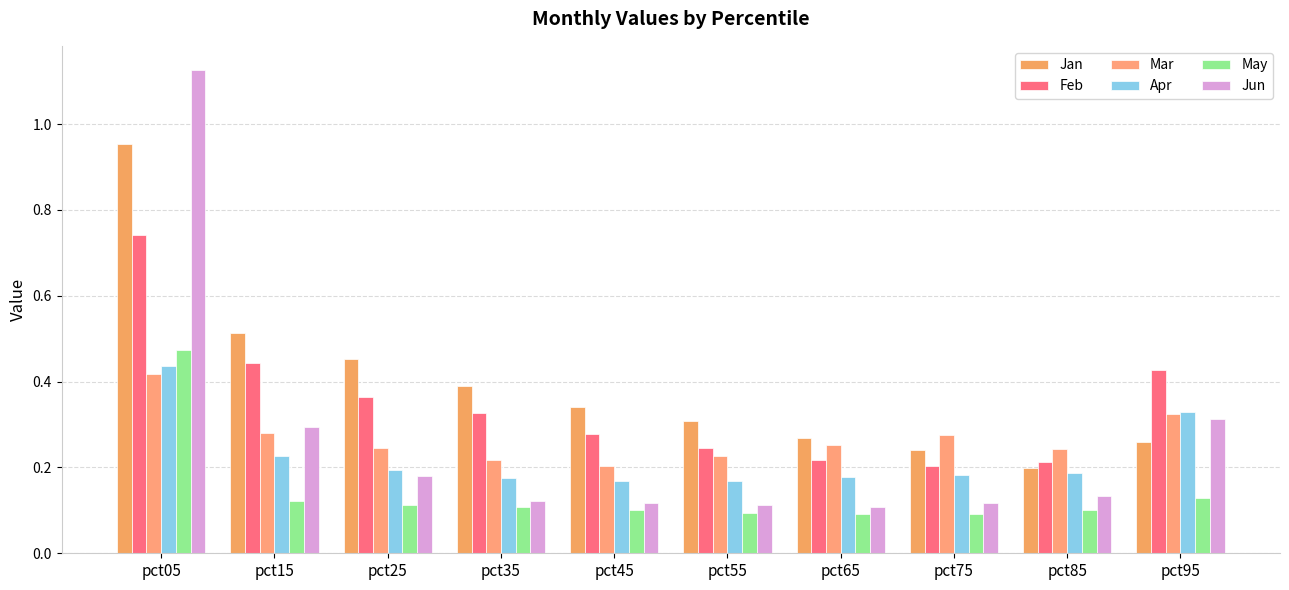

Reading left to right, transcribe all the data shown in this chart.

Jan: pct05=1.0	pct15=0.5	pct25=0.5	pct35=0.4	pct45=0.3	pct55=0.3	pct65=0.3	pct75=0.2	pct85=0.2	pct95=0.3
Feb: pct05=0.7	pct15=0.4	pct25=0.4	pct35=0.3	pct45=0.3	pct55=0.2	pct65=0.2	pct75=0.2	pct85=0.2	pct95=0.4
Mar: pct05=0.4	pct15=0.3	pct25=0.2	pct35=0.2	pct45=0.2	pct55=0.2	pct65=0.3	pct75=0.3	pct85=0.2	pct95=0.3
Apr: pct05=0.4	pct15=0.2	pct25=0.2	pct35=0.2	pct45=0.2	pct55=0.2	pct65=0.2	pct75=0.2	pct85=0.2	pct95=0.3
May: pct05=0.5	pct15=0.1	pct25=0.1	pct35=0.1	pct45=0.1	pct55=0.1	pct65=0.1	pct75=0.1	pct85=0.1	pct95=0.1
Jun: pct05=1.1	pct15=0.3	pct25=0.2	pct35=0.1	pct45=0.1	pct55=0.1	pct65=0.1	pct75=0.1	pct85=0.1	pct95=0.3